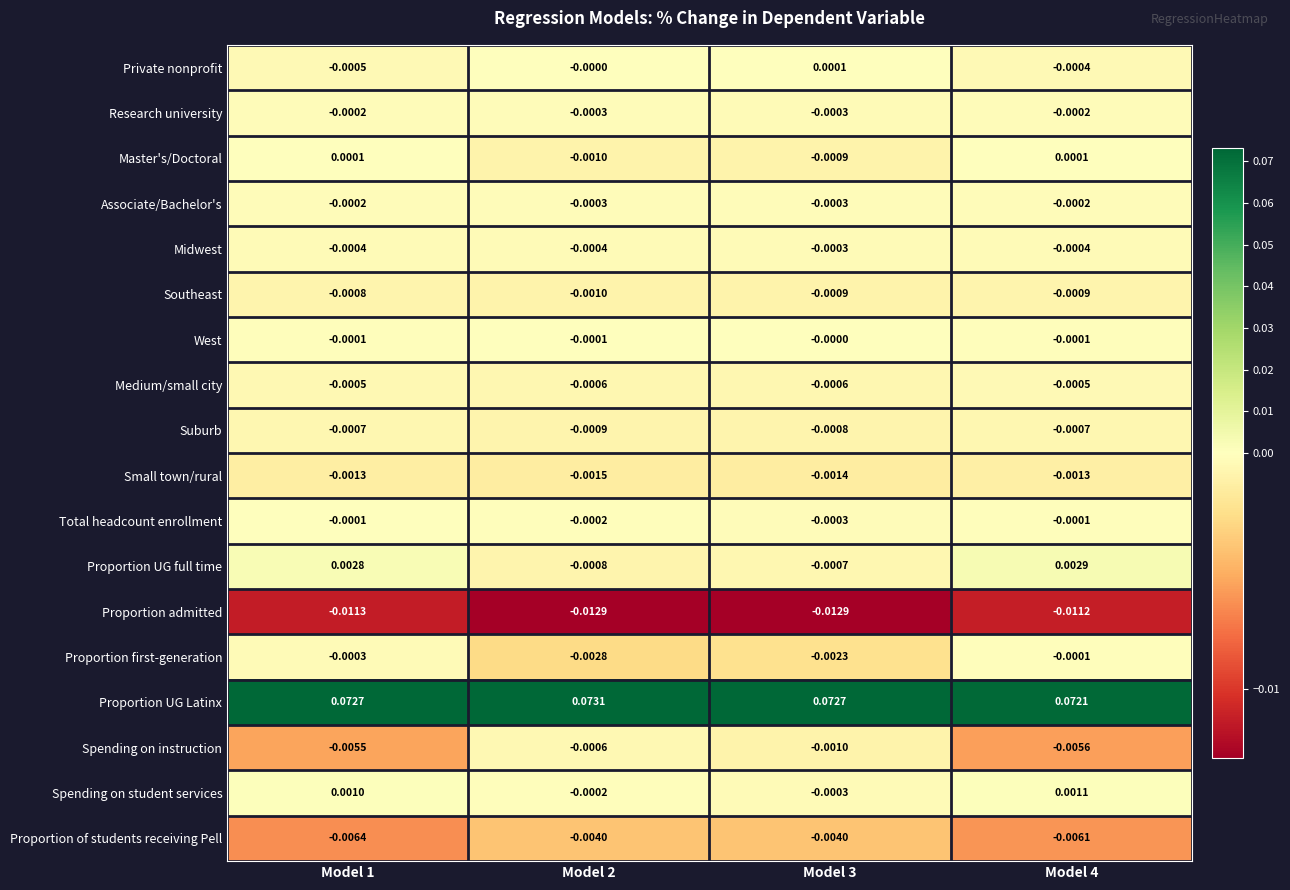

Count the number of categories in the chart.

4